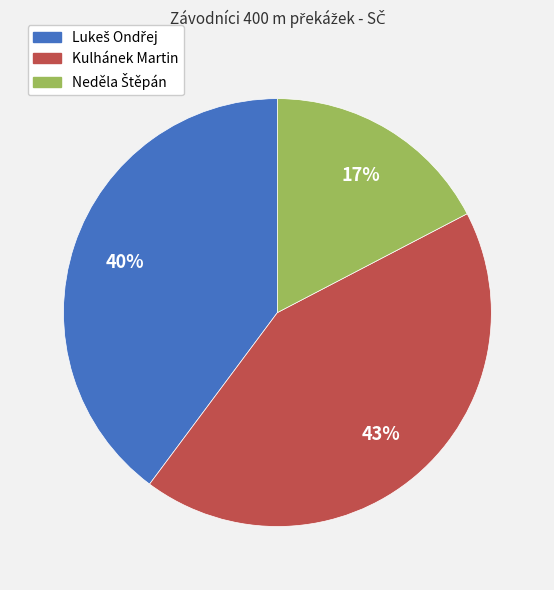

Does any single category account for the majority?

No